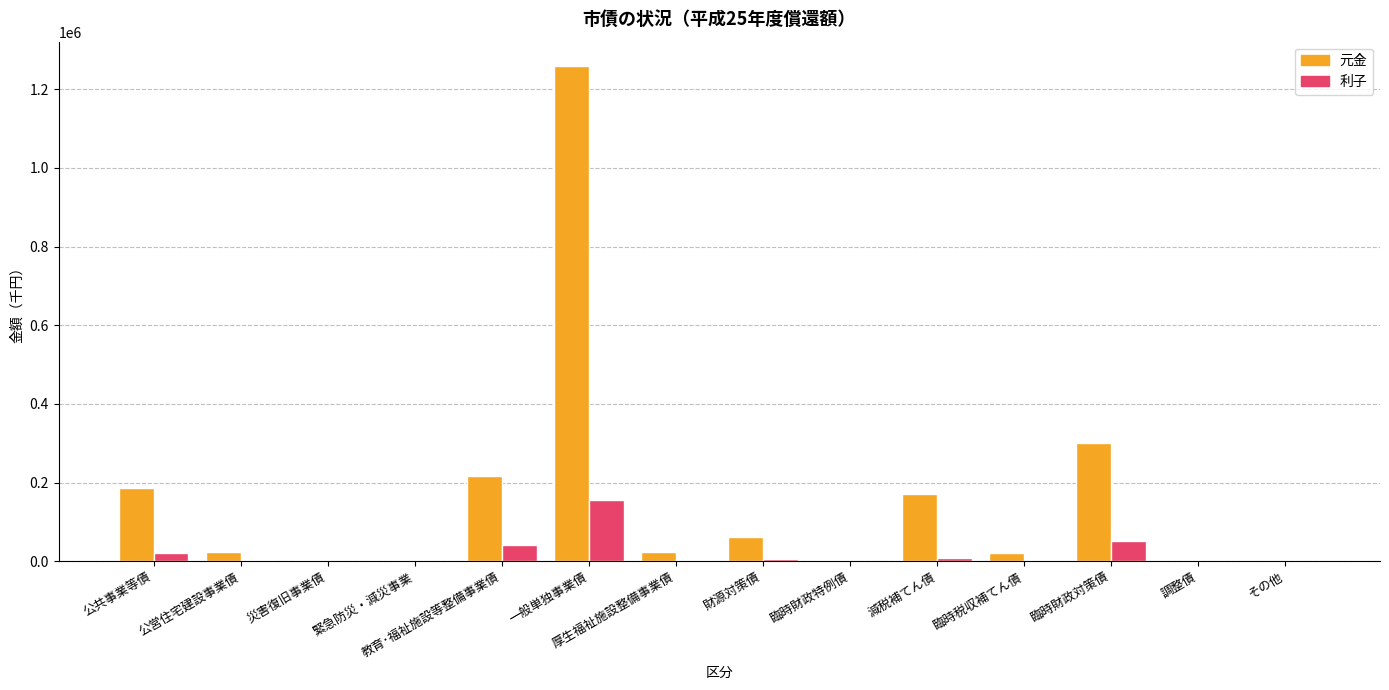

How many groups of bars are there?

14